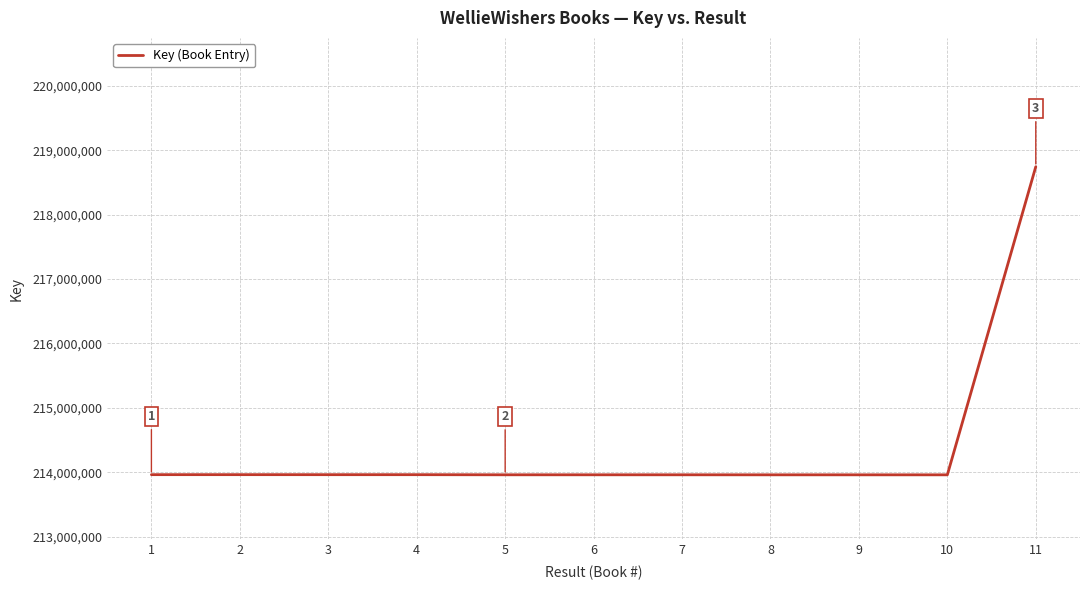

The value at 11 is 83721060. True or false?

False